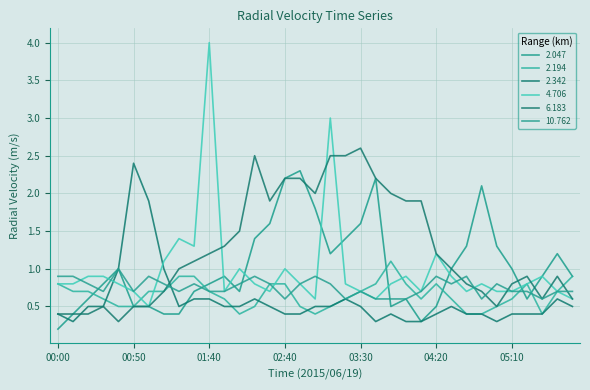

What is the sum of all 6.183 values?

44.2